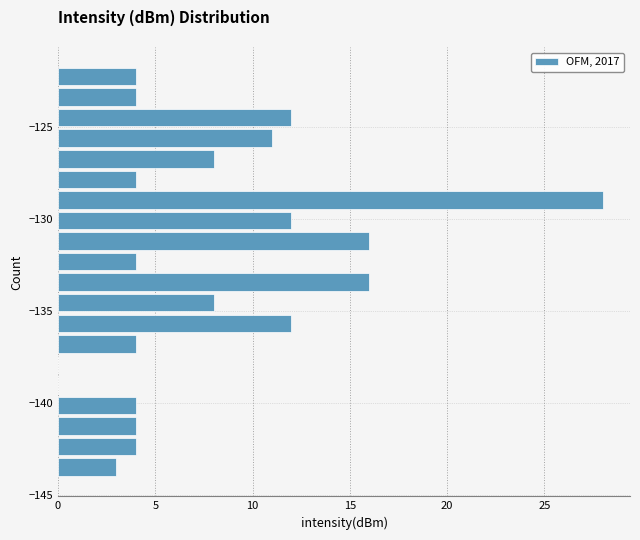

Read against the y-axis, roughly where is the centre of the longest bar?

-129.0